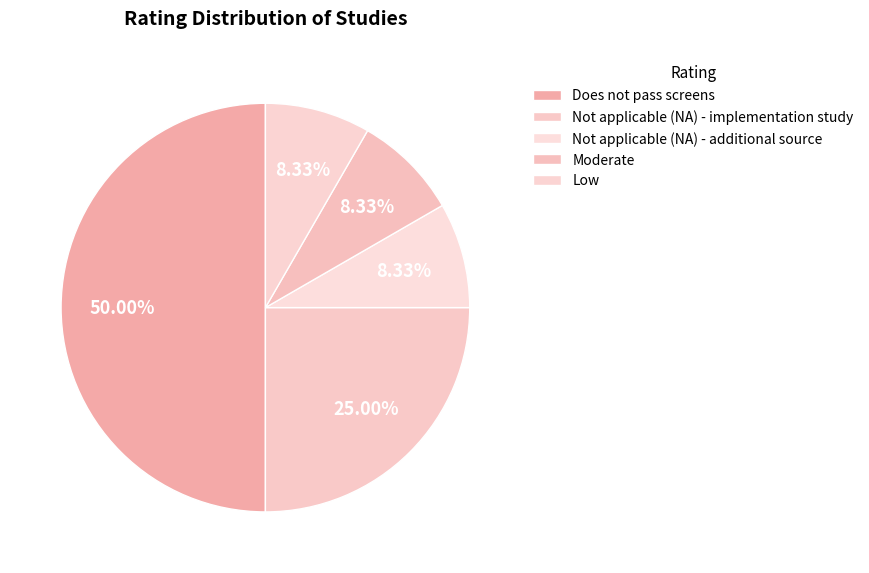

Is it true that Low is 1% of the pie?

False